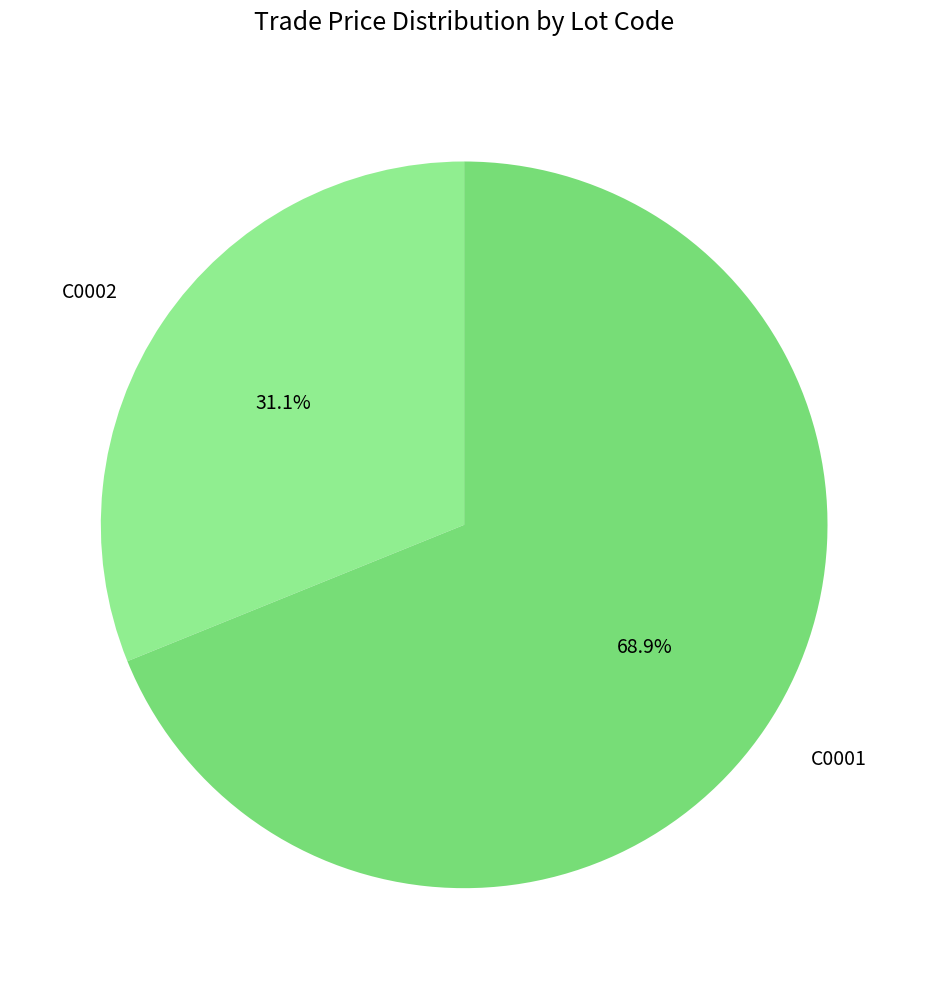

Rank the categories by value from highest to lowest.

C0001, C0002